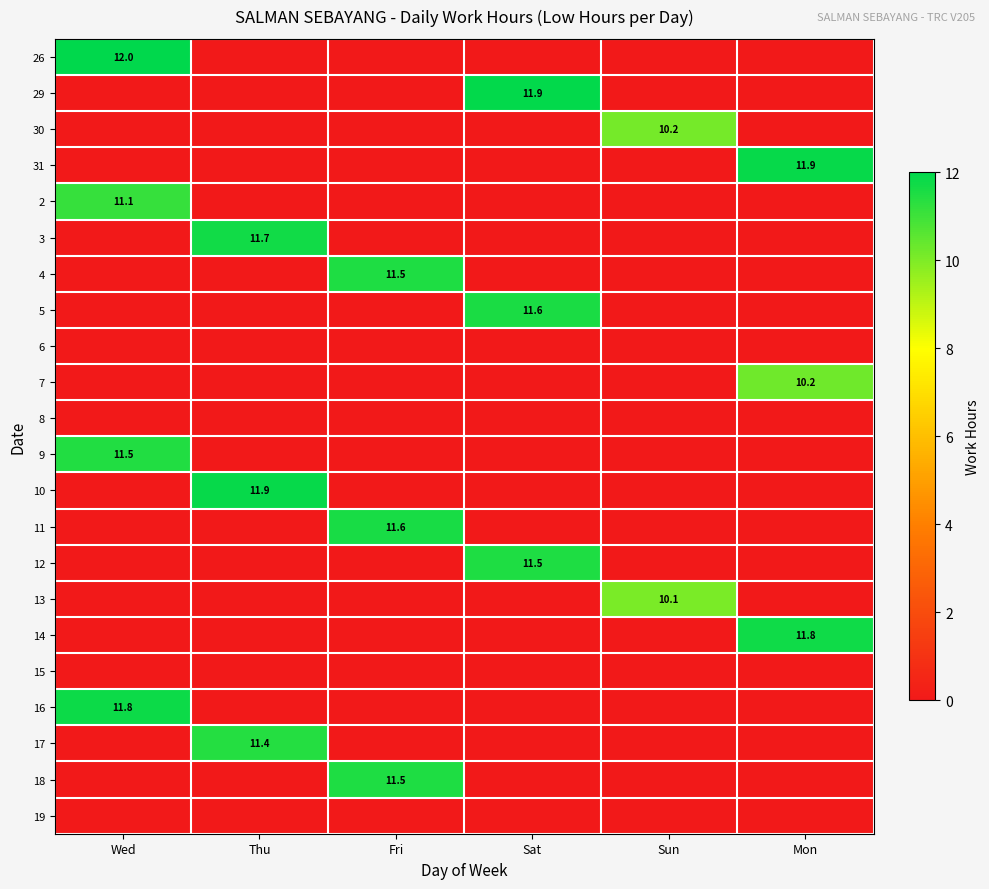

Which has a higher value, Thu or Sat?

Thu